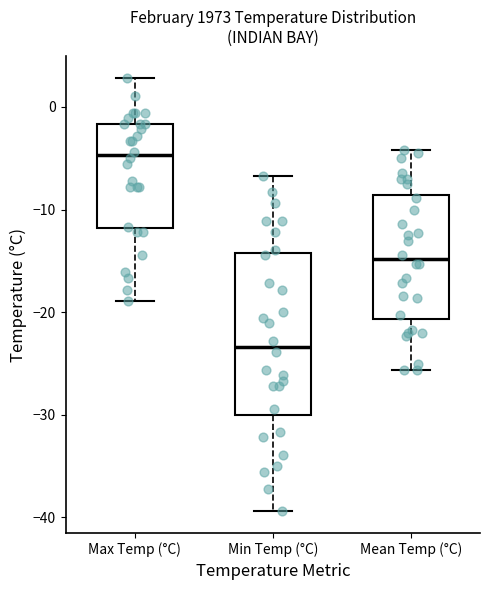

Reading left to right, read every box against the y-axis: the position of its median line, the range the box covers, and the ends of its whiskers. The values are not printed on the chart, so give them approximately, as read against the axis.

Max Temp (°C): median -5, box -12 to -2, whiskers -19 to 3
Min Temp (°C): median -23, box -30 to -14, whiskers -39 to -7
Mean Temp (°C): median -15, box -21 to -9, whiskers -26 to -4